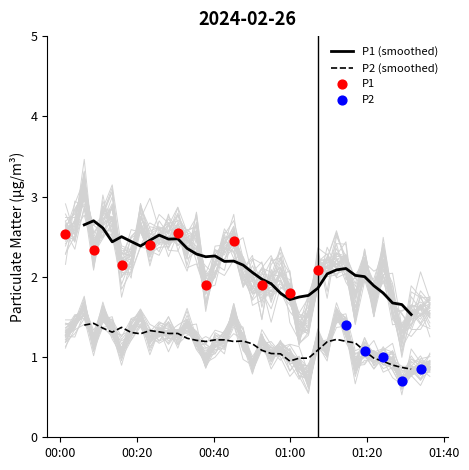

Is the value of P1 at 21 greater than the value of P2 at 11?

Yes